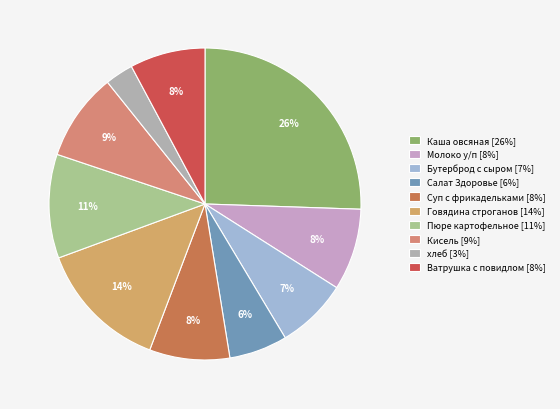

Count the number of slices in the pie.

10